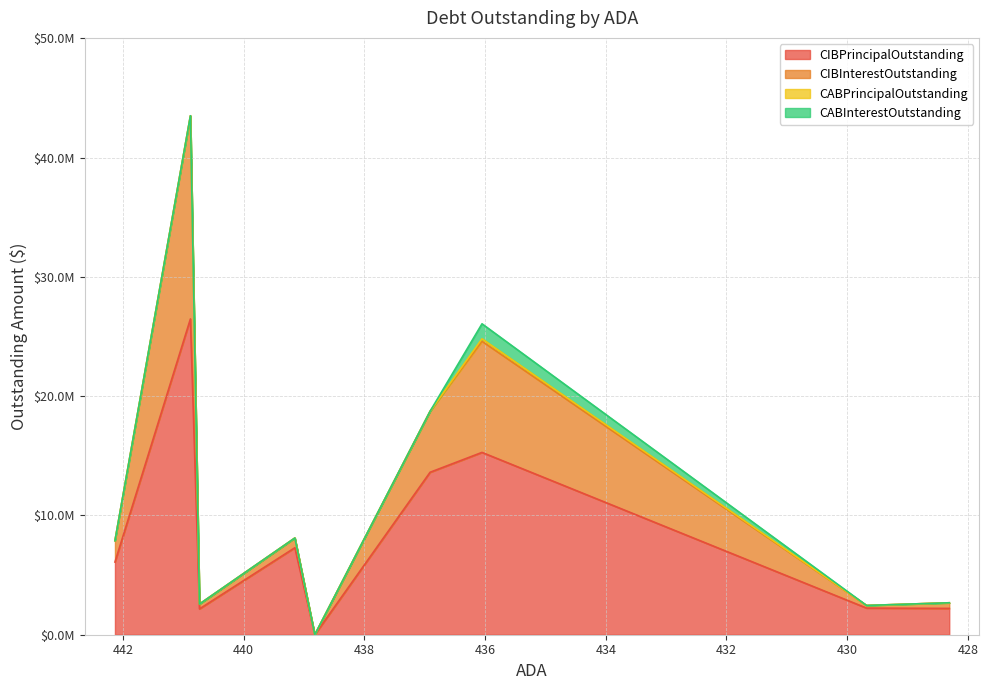

At which label does CABPrincipalOutstanding reach its minimum?

442.13